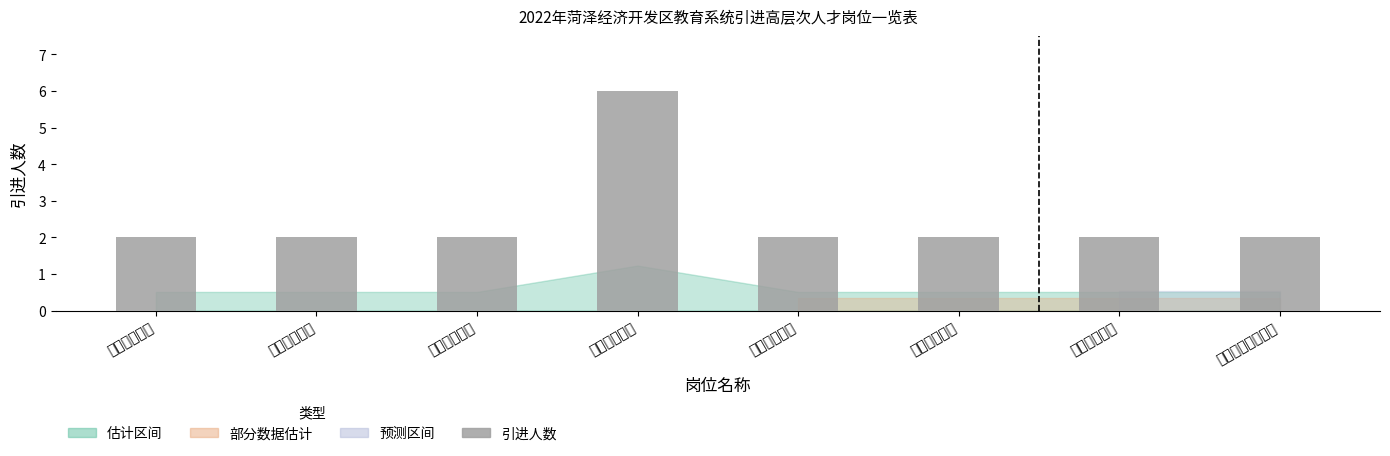

What is the sum of the values at 初中化学教师 and 初中语文教师?

4